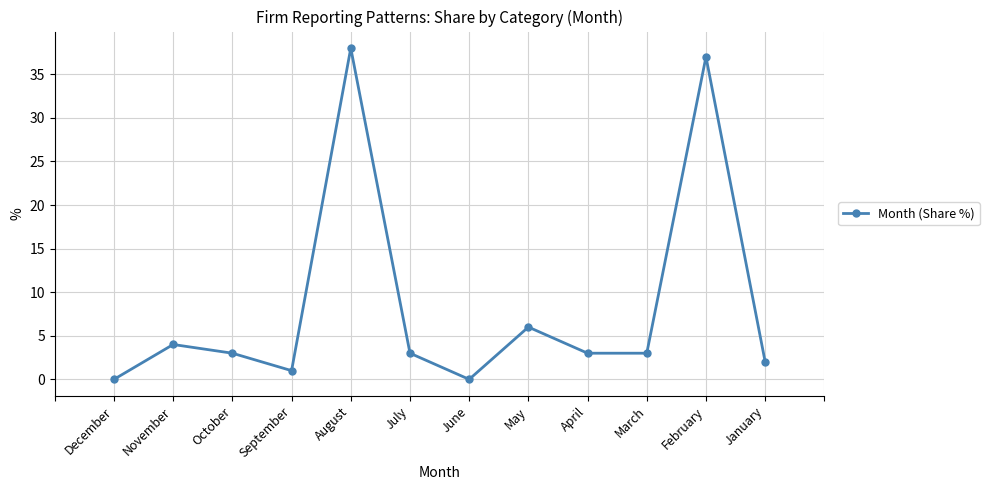

At which label is the value closest to 19?

May